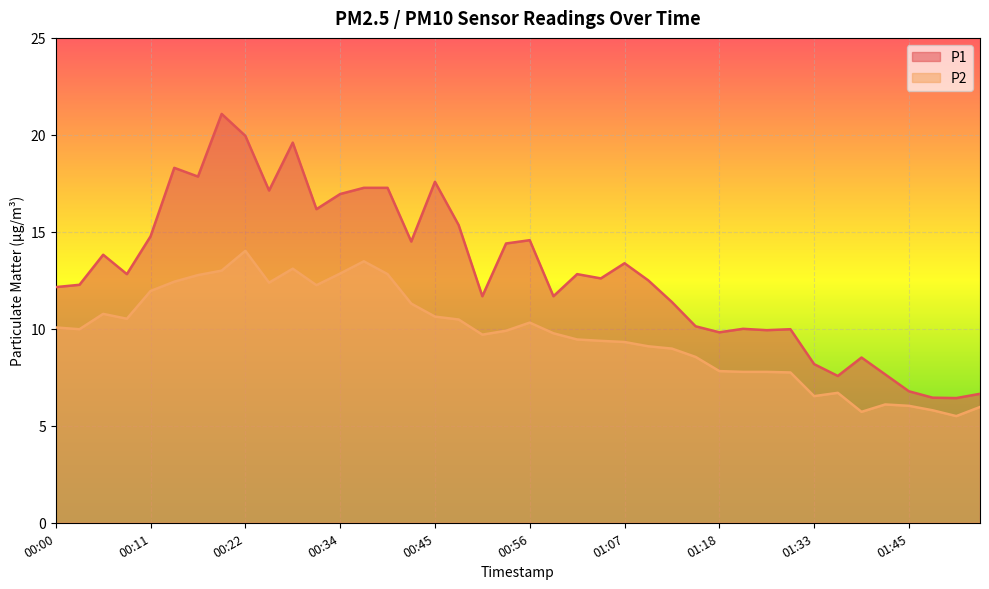

How many values in the P2 series exceed 9?

26